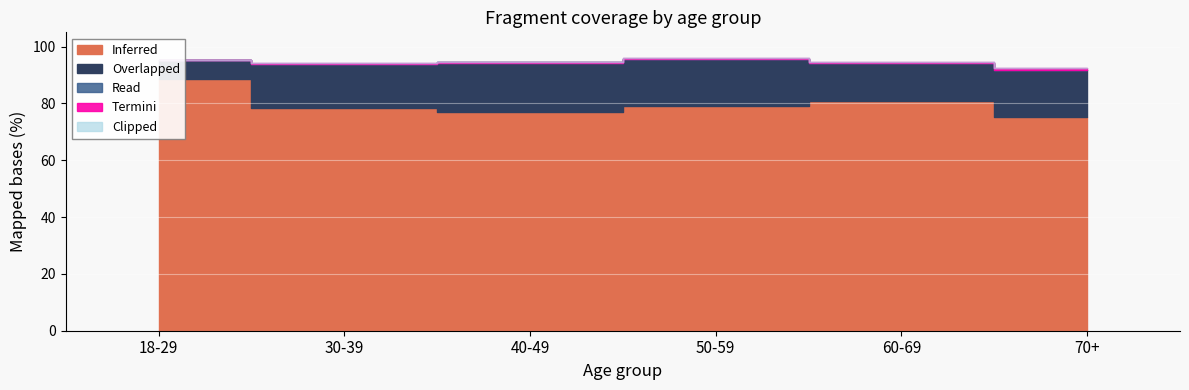

Does the chart display data point markers on the line(s)?

No